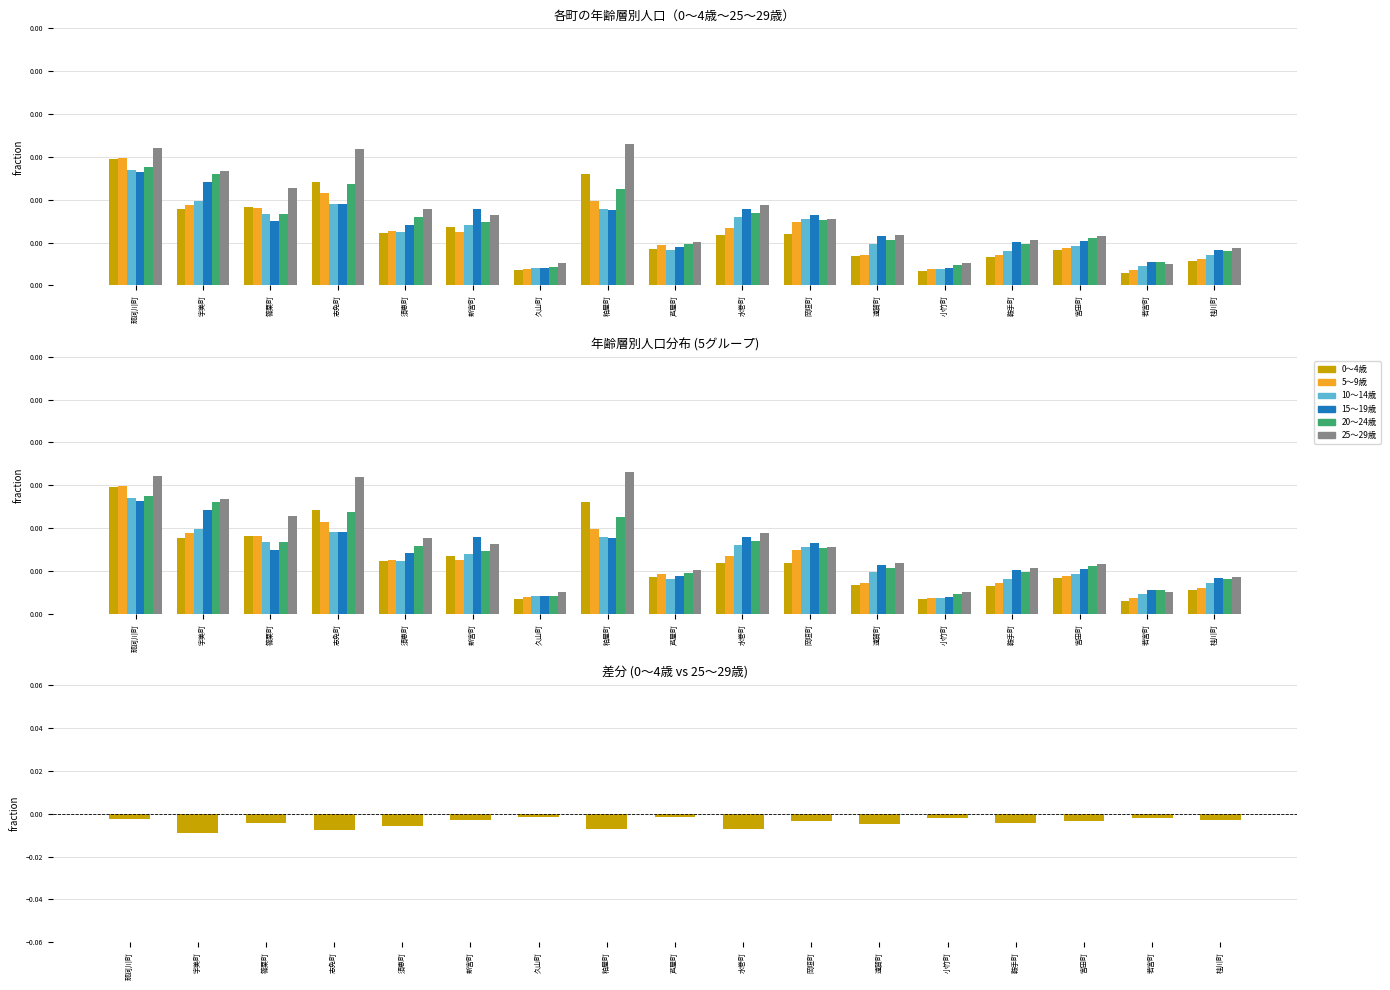

Reading left to right, what are all the values shown in this chart?

0～4歳: 0.0	0.0	0.0	0.0	0.0	0.0	0.0	0.0	0.0	0.0	0.0	0.0	0.0	0.0	0.0	0.0	0.0
5～9歳: 0.0	0.0	0.0	0.0	0.0	0.0	0.0	0.0	0.0	0.0	0.0	0.0	0.0	0.0	0.0	0.0	0.0
10～14歳: 0.0	0.0	0.0	0.0	0.0	0.0	0.0	0.0	0.0	0.0	0.0	0.0	0.0	0.0	0.0	0.0	0.0
15～19歳: 0.0	0.0	0.0	0.0	0.0	0.0	0.0	0.0	0.0	0.0	0.0	0.0	0.0	0.0	0.0	0.0	0.0
20～24歳: 0.0	0.0	0.0	0.0	0.0	0.0	0.0	0.0	0.0	0.0	0.0	0.0	0.0	0.0	0.0	0.0	0.0
25～29歳: 0.0	0.0	0.0	0.0	0.0	0.0	0.0	0.0	0.0	0.0	0.0	0.0	0.0	0.0	0.0	0.0	0.0